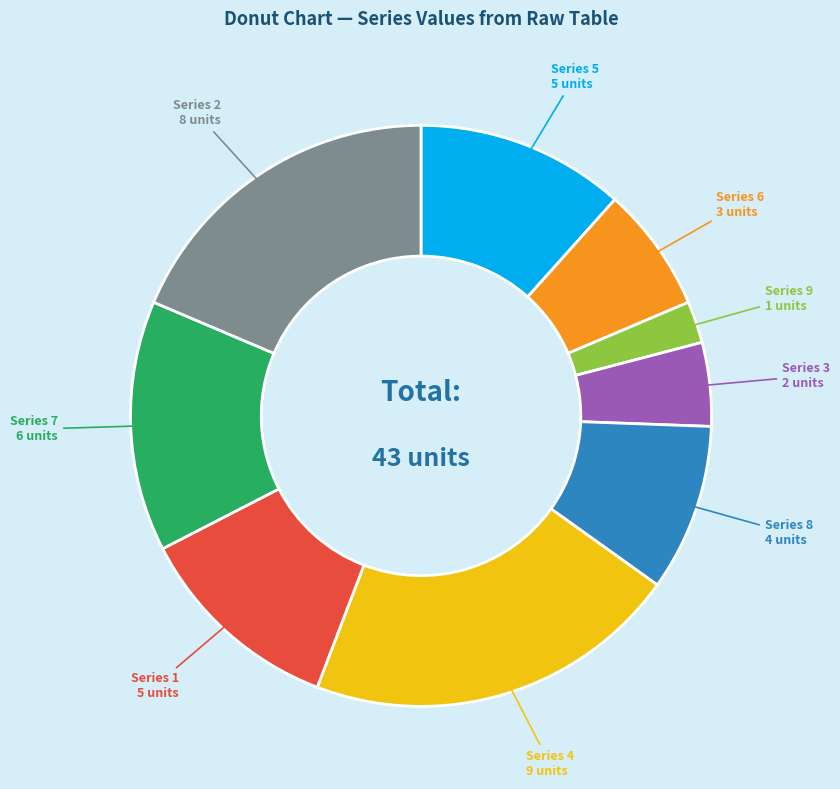

Is there any slice that represents more than half of the pie?

No